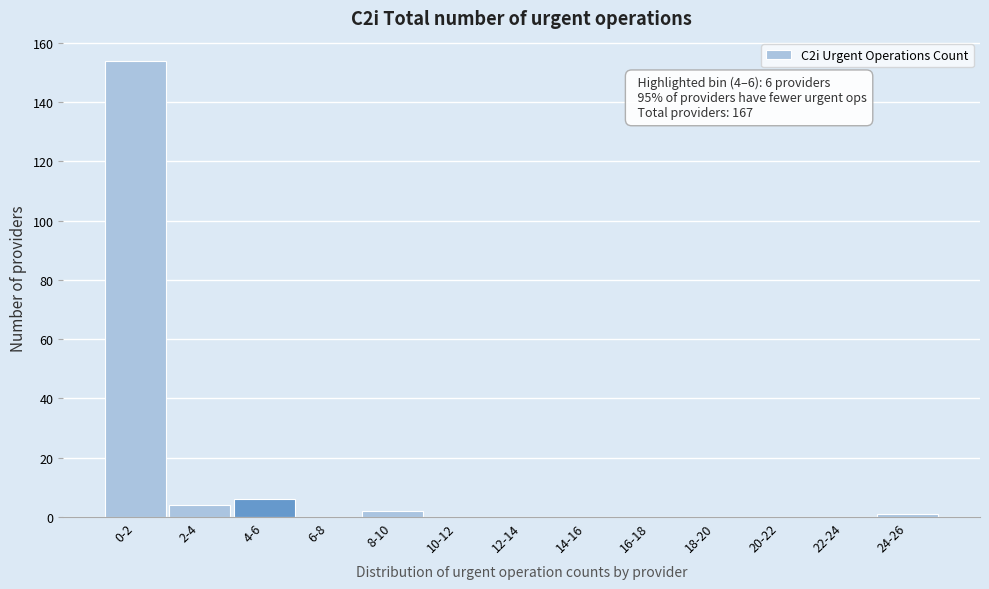

Reading right to left, transcribe all the data shown in this chart.

24-26=1	22-24=0	20-22=0	18-20=0	16-18=0	14-16=0	12-14=0	10-12=0	8-10=2	6-8=0	4-6=6	2-4=4	0-2=154